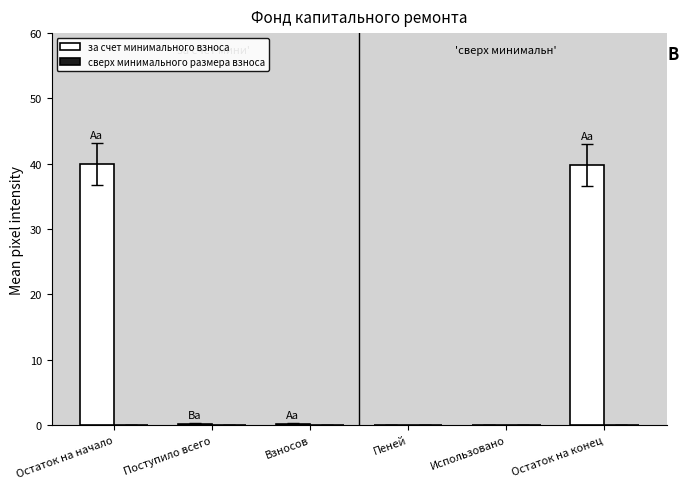

Are the bars horizontal?

No